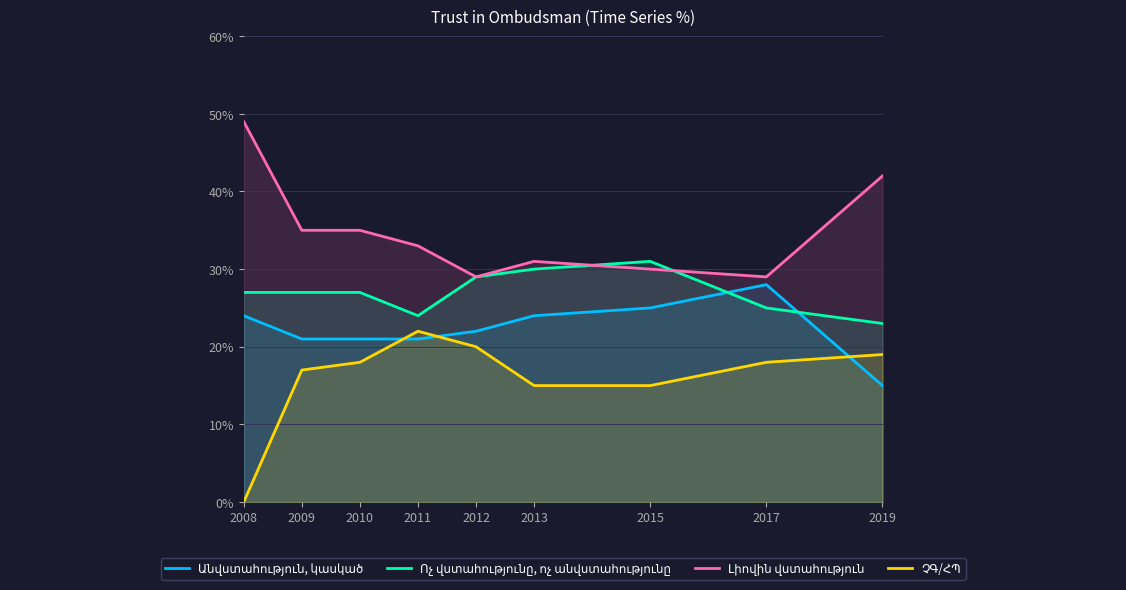

The value of Ոչ վստահությունը, ոչ անվստահությունը at 2009 is 27. True or false?

True